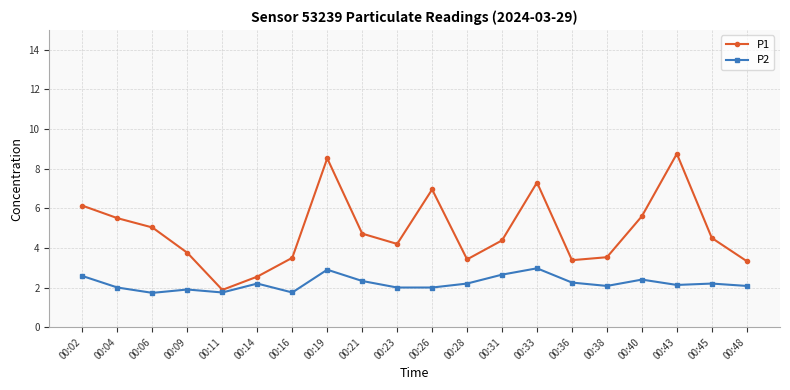

At which category does P1 reach its first local valley?

00:11